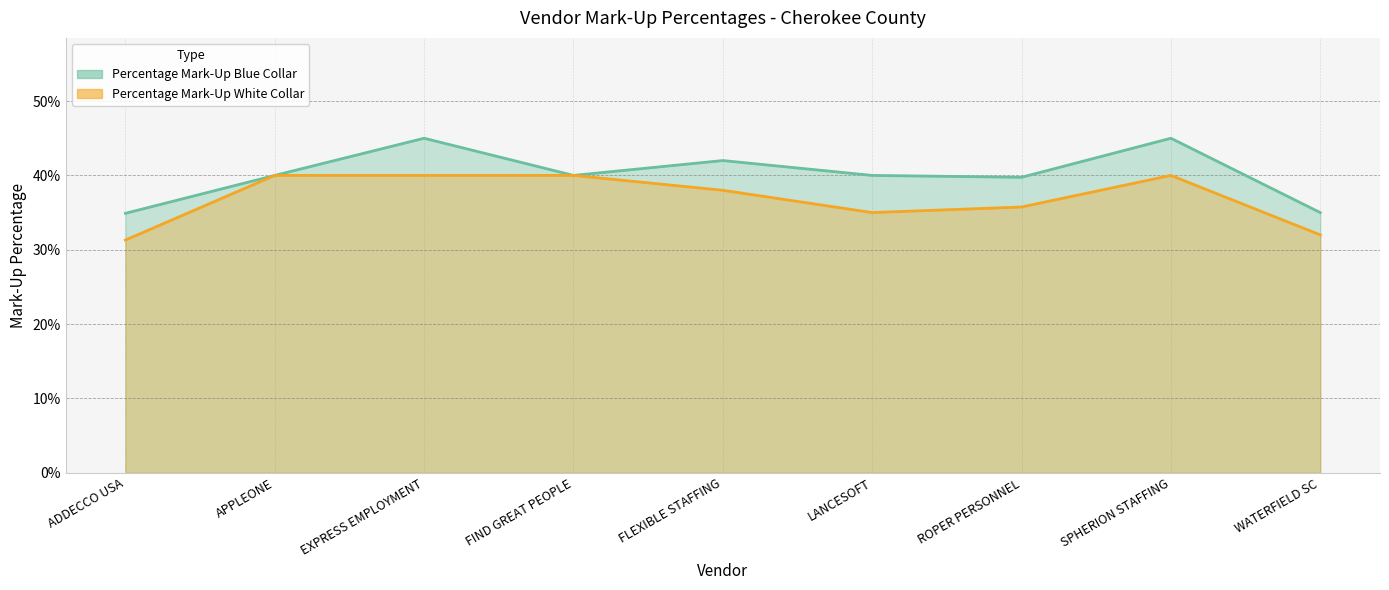

Reading left to right, extract all data points from this chart.

Percentage Mark-Up Blue Collar: ADDECCO USA=0.3	APPLEONE=0.4	EXPRESS EMPLOYMENT=0.5	FIND GREAT PEOPLE=0.4	FLEXIBLE STAFFING=0.4	LANCESOFT=0.4	ROPER PERSONNEL=0.4	SPHERION STAFFING=0.5	WATERFIELD SC=0.3
Percentage Mark-Up White Collar: ADDECCO USA=0.3	APPLEONE=0.4	EXPRESS EMPLOYMENT=0.4	FIND GREAT PEOPLE=0.4	FLEXIBLE STAFFING=0.4	LANCESOFT=0.3	ROPER PERSONNEL=0.4	SPHERION STAFFING=0.4	WATERFIELD SC=0.3